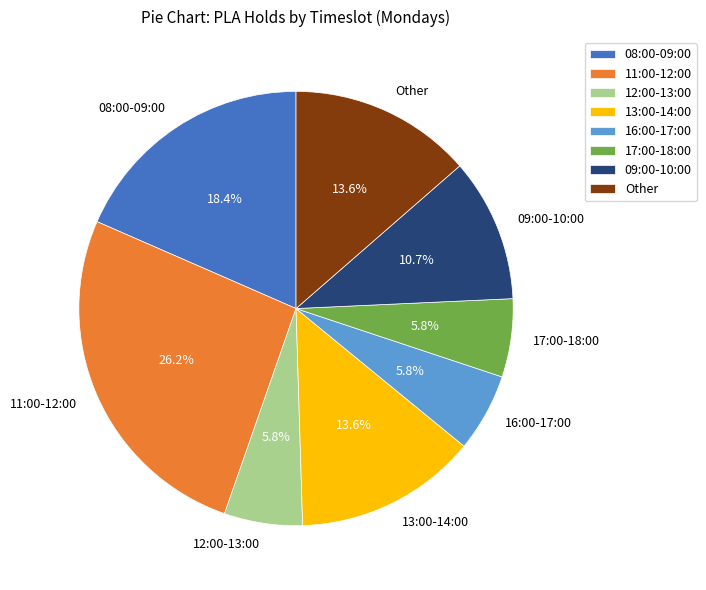

Combined, what portion of the pie is 13:00-14:00 and Other?

27.2%